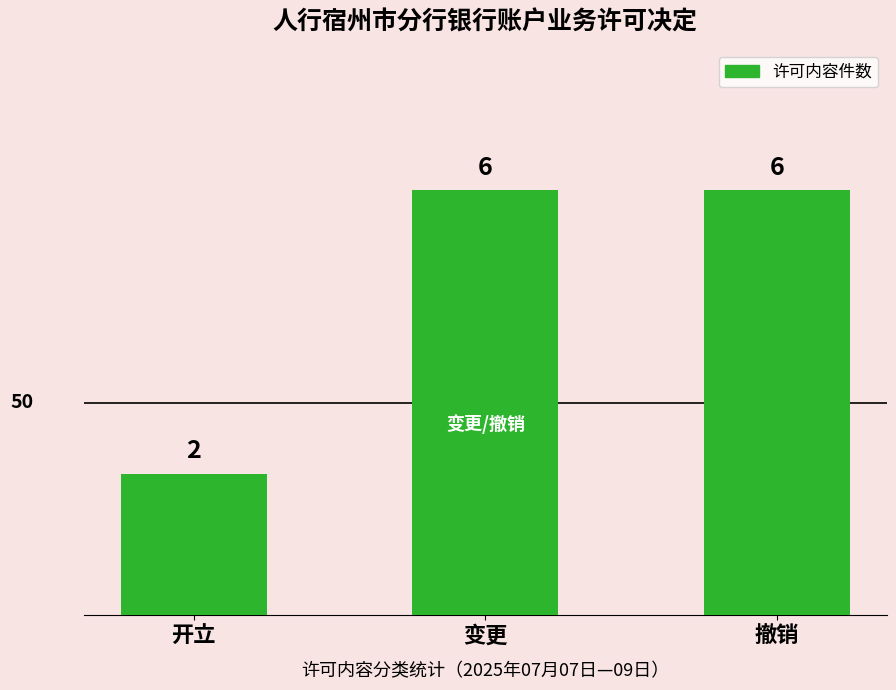

The value at 开立 is 1. True or false?

False